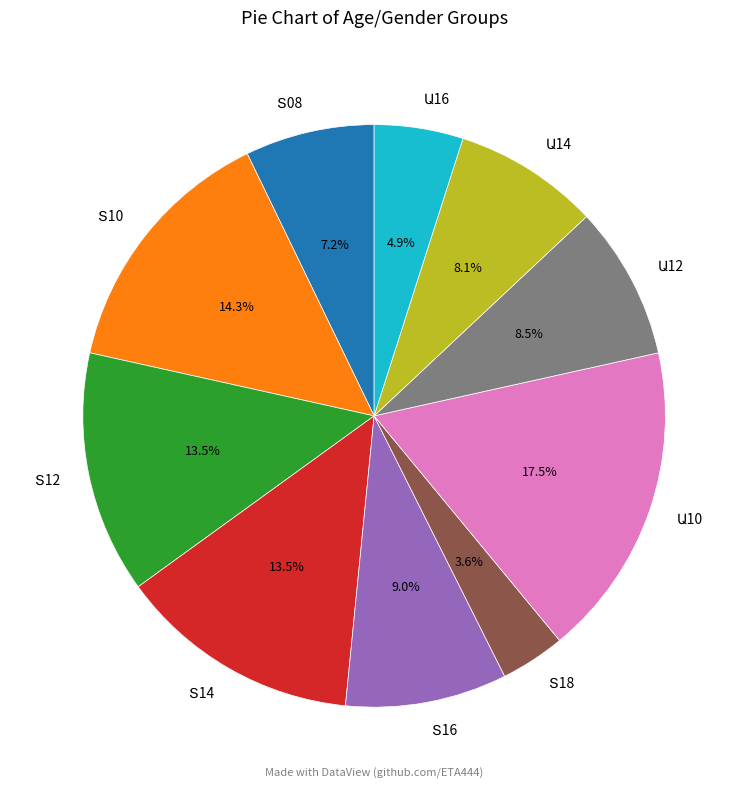

Is there any slice that represents more than half of the pie?

No